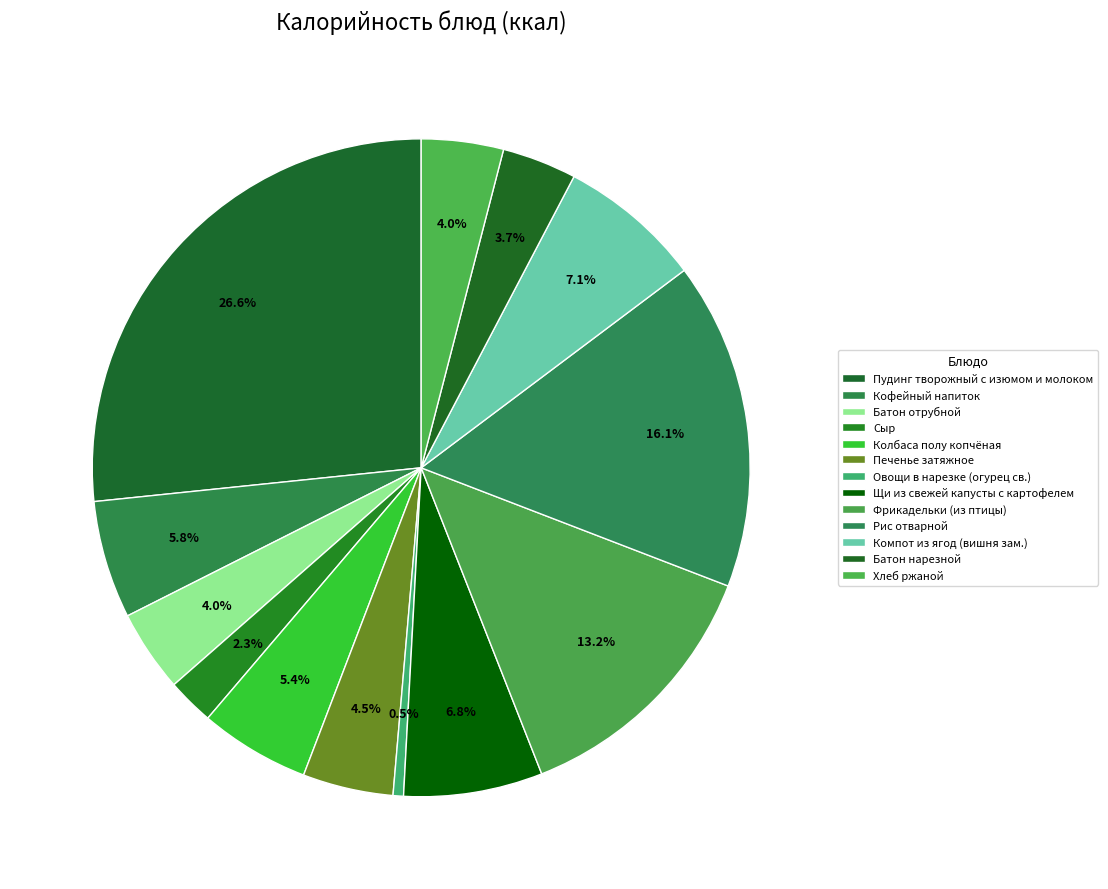

To the nearest percent, what is the difference between the Хлеб ржаной and Овощи в нарезке (огурец св.) slice percentages?

4%